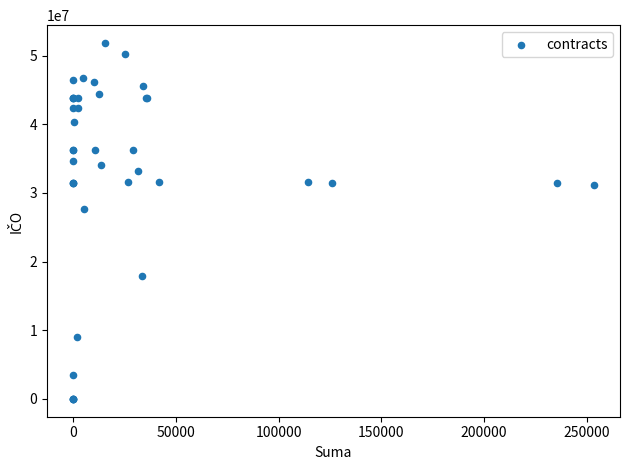

What Y value in the scatter plot is closest to 25917365?

27712079